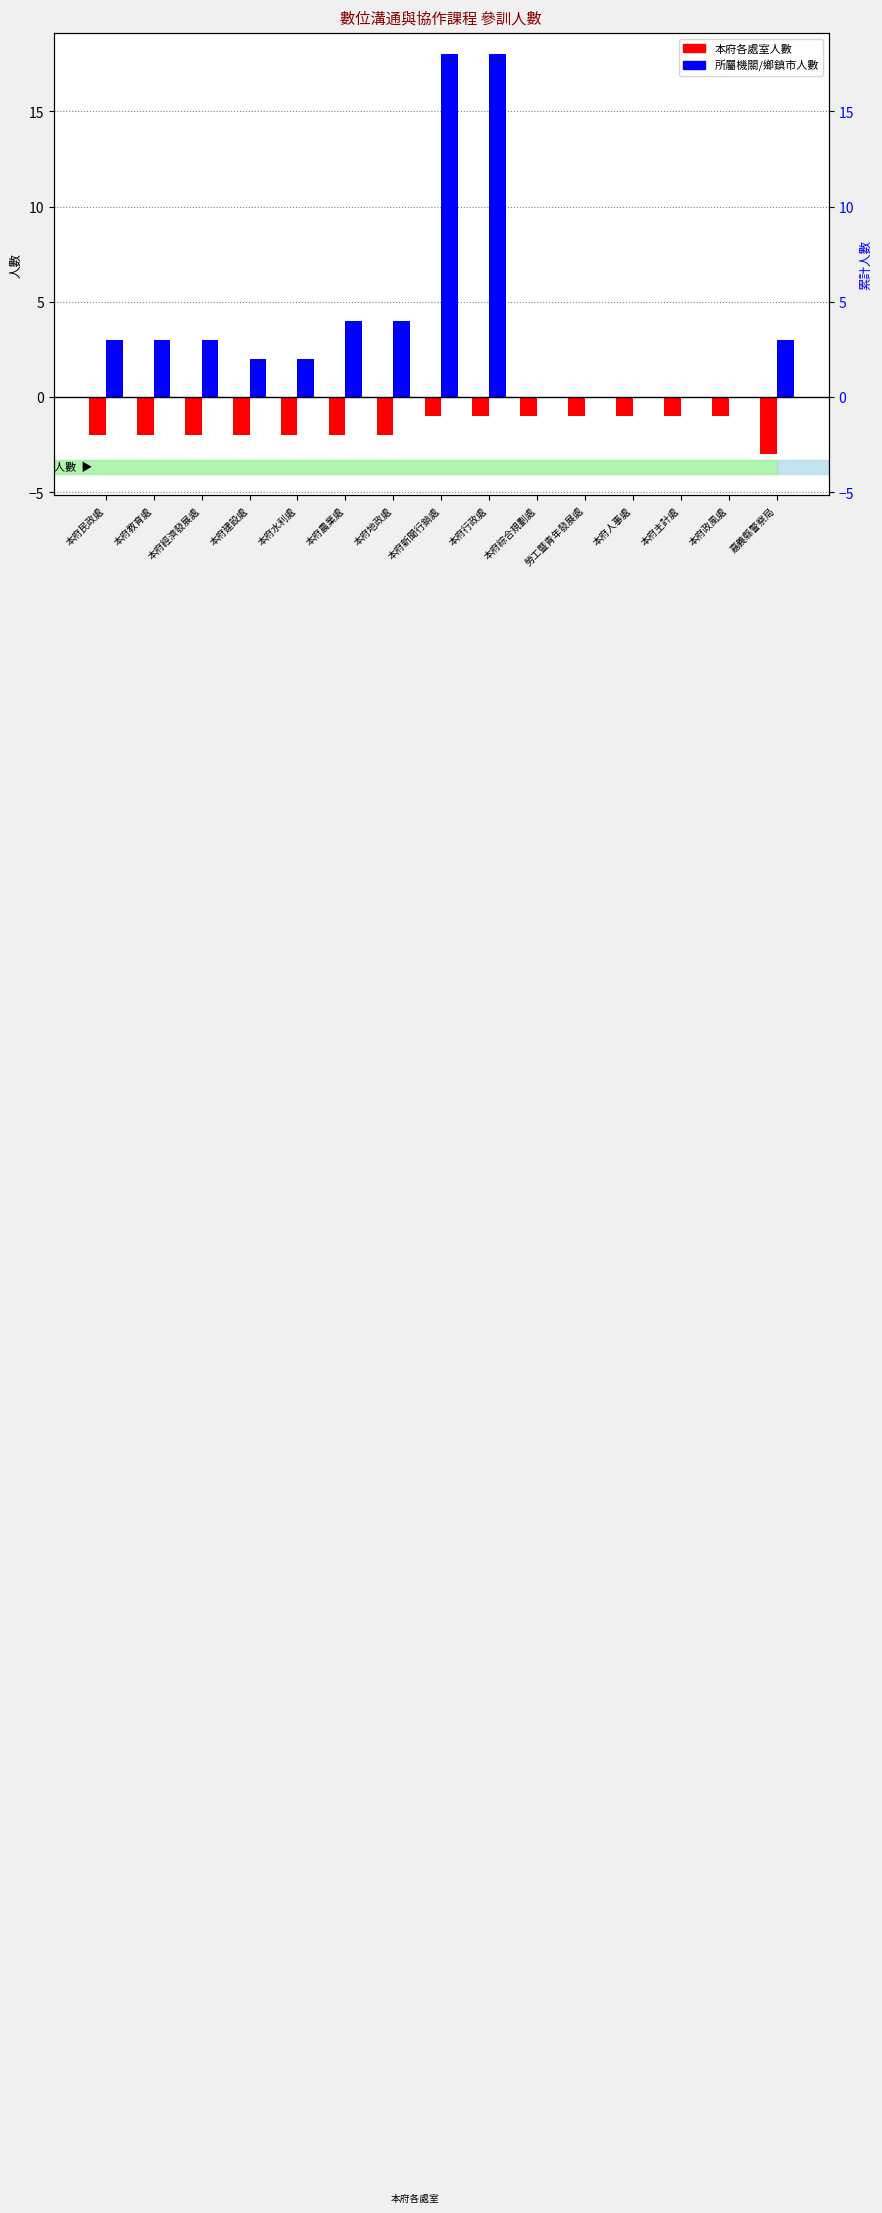

At which category is the sum across all series the highest?

本府新聞行銷處